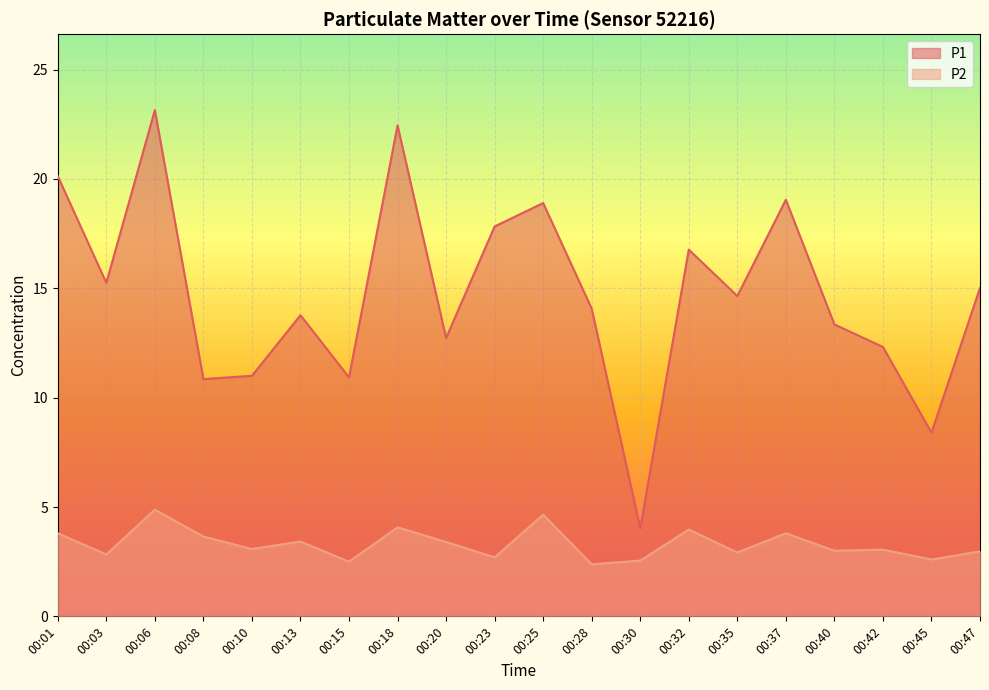

The value of P2 at 00:30 is 2.5. True or false?

True